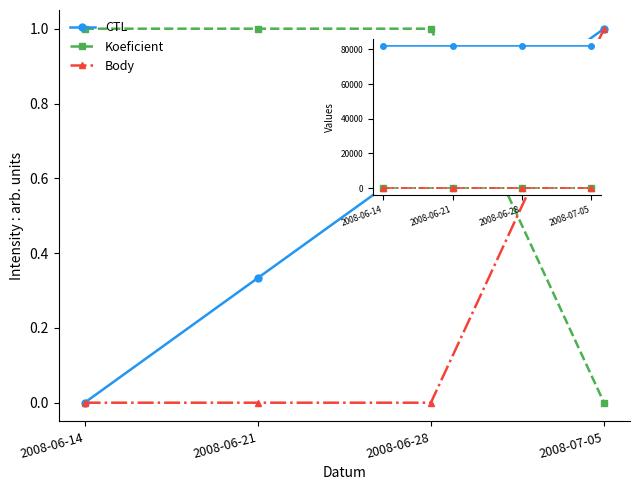

Which series has the largest total across all categories?

Koeficient